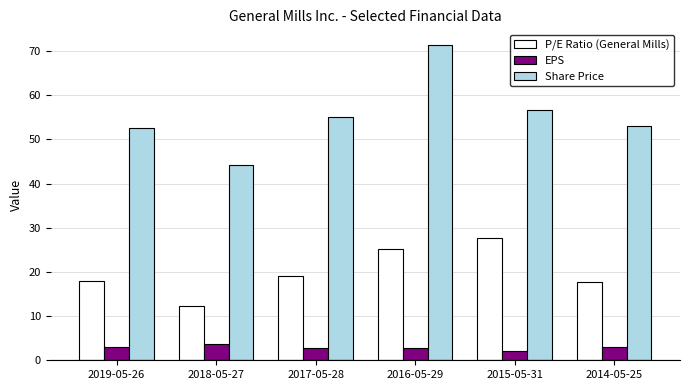

Is it true that P/E Ratio (General Mills) equals 3.9 at 2018-05-27?

False